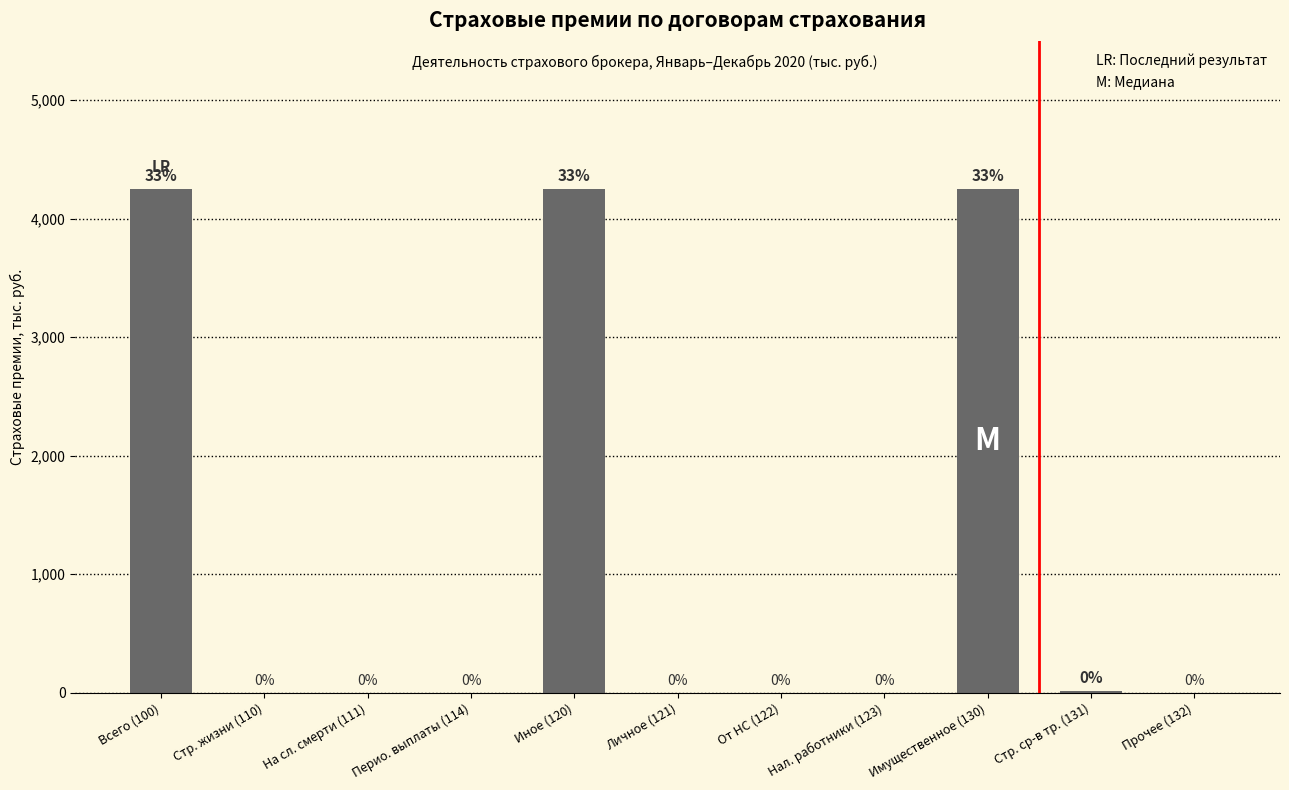

How many positive values are there?

4